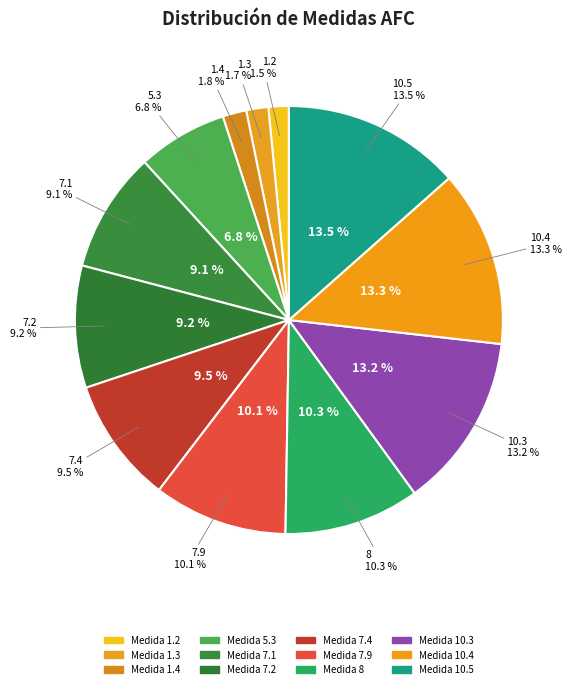

The 10.3 slice represents 7% of the pie. True or false?

False